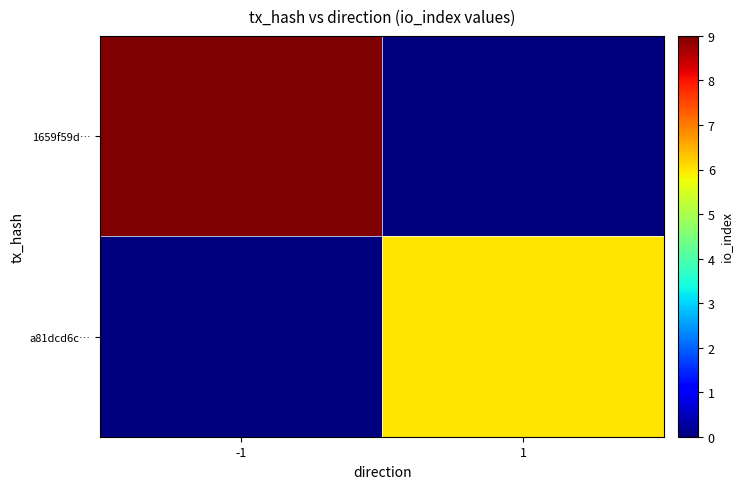

Which series has the largest total across all categories?

1659f59d…